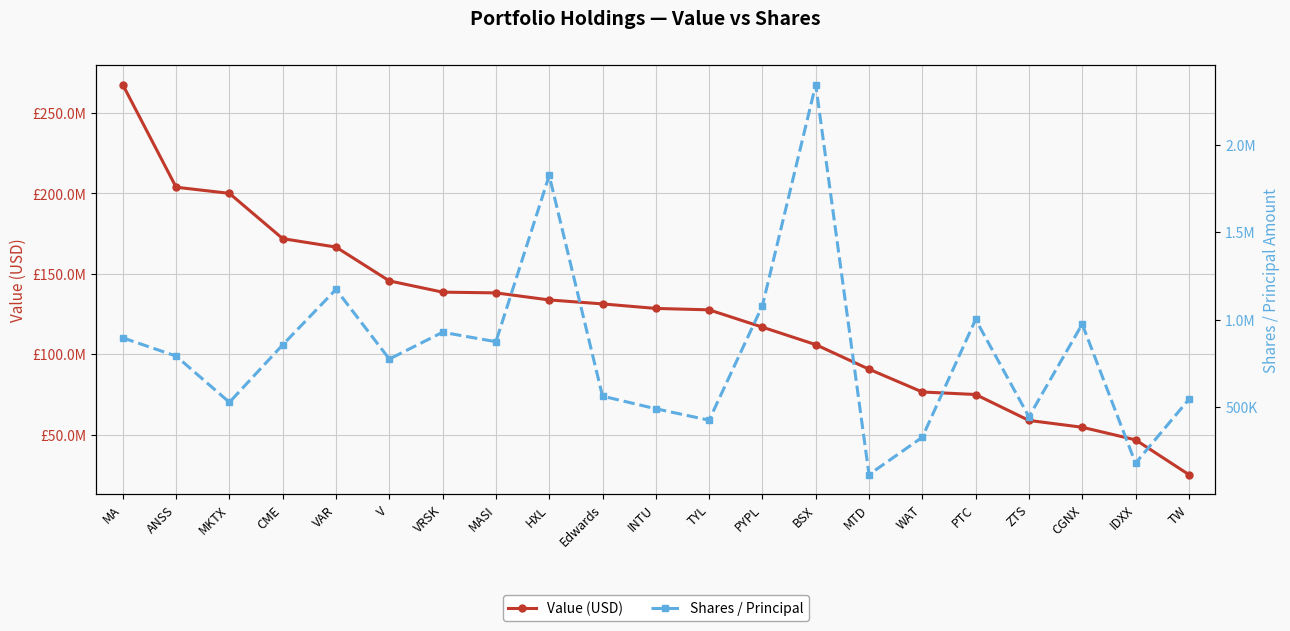

Reading right to left, what are all the values shown in this chart?

Value (USD): TW=25214000	IDXX=46786000	CGNX=54606000	ZTS=58856000	PTC=74969000	WAT=76529000	MTD=90694000	BSX=105958000	PYPL=116826000	TYL=127585000	INTU=128463000	Edwards=131273000	HXL=133740000	MASI=138129000	VRSK=138582000	V=145582000	VAR=166591000	CME=171835000	MKTX=199973000	ANSS=203802000	MA=267493000
Shares / Principal: TW=543999	IDXX=179168	CGNX=974410	ZTS=444697	PTC=1001053	WAT=327536	MTD=114328	BSX=2343160	PYPL=1080018	TYL=425254	INTU=490449	Edwards=562705	HXL=1824305	MASI=873902	VRSK=927961	V=774786	VAR=1173094	CME=856093	MKTX=527481	ANSS=791741	MA=895853